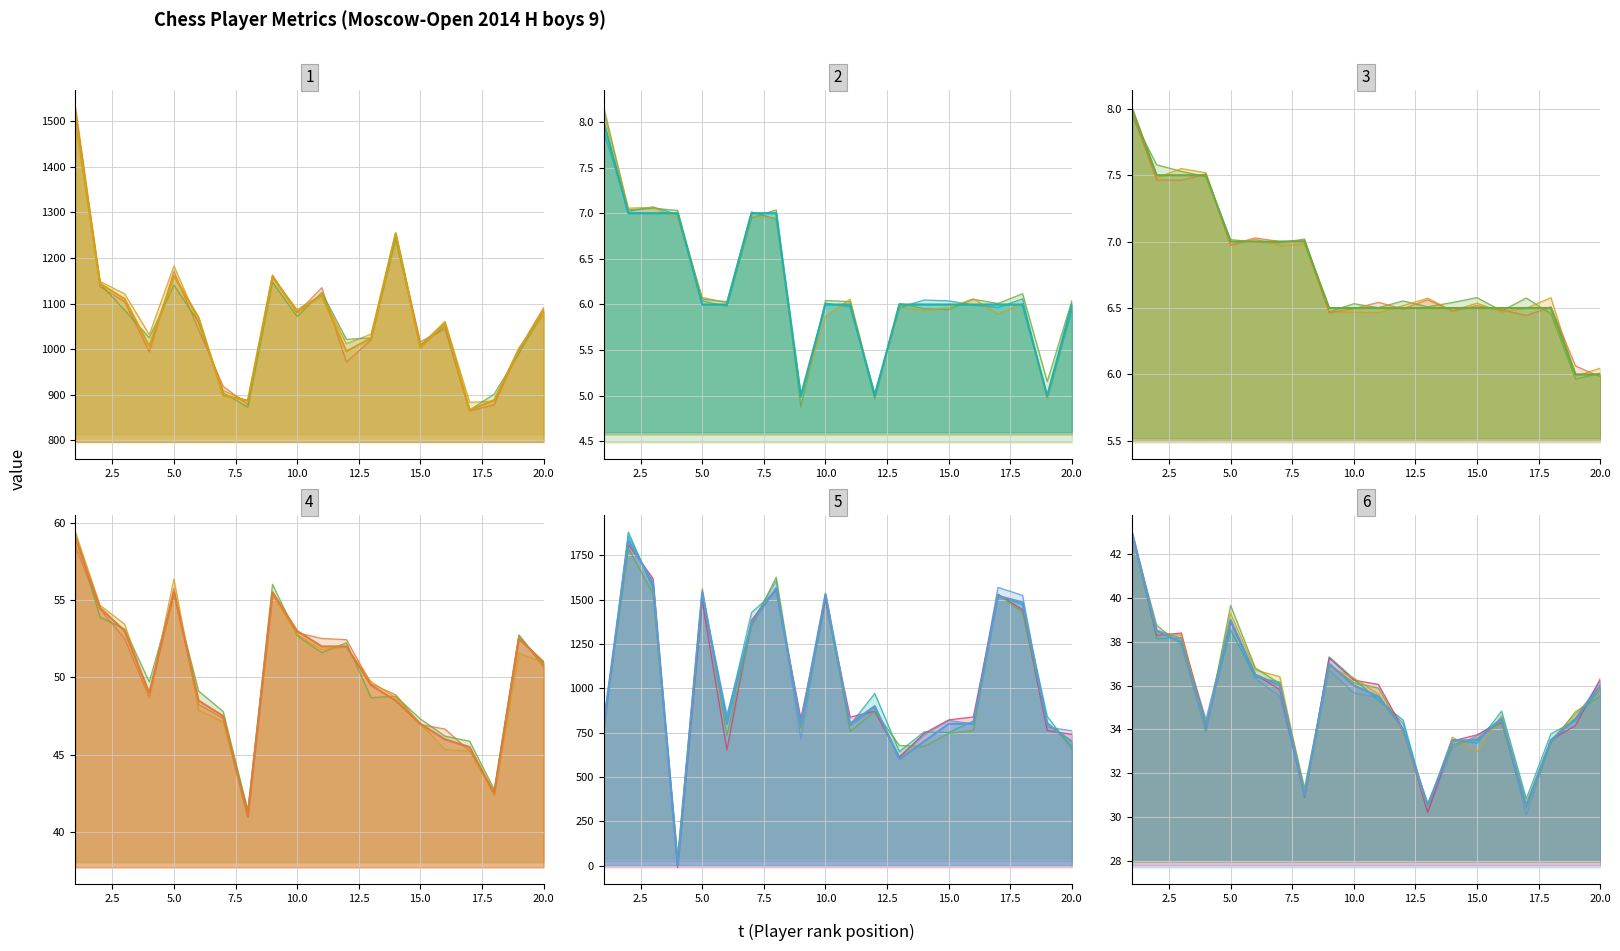

Reading right to left, extract all data points from this chart.

Рп (Performance): 1084.0	999.0	888.0	866.0	1057.0	1003.0	1254.0	1024.0	995.0	1118.0	1082.0	1159.0	887.0	898.0	1069.0	1161.0	1006.0	1110.0	1144.0	1511.0
Доп2 (Buchholz cut): 6.0	5.0	6.0	6.0	6.0	6.0	6.0	6.0	5.0	6.0	6.0	5.0	7.0	7.0	6.0	6.0	7.0	7.0	7.0	8.0
Очки (Points): 6.0	6.0	6.5	6.5	6.5	6.5	6.5	6.5	6.5	6.5	6.5	6.5	7.0	7.0	7.0	7.0	7.5	7.5	7.5	8.0
Доп1 (Buchholz): 51.0	52.5	42.5	45.5	46.0	47.0	48.5	49.5	52.0	52.0	53.0	55.5	41.0	47.5	48.5	55.5	49.0	53.0	54.5	59.0
Рейт. (Rating): 700.0	800.0	1485.0	1522.0	800.0	800.0	700.0	600.0	900.0	800.0	1530.0	800.0	1565.0	1367.0	800.0	1543.0	0.0	1597.0	1836.0	800.0
Доп3 (Sonneborn): 36.0	34.5	33.5	30.5	34.5	33.5	33.5	30.5	34.0	35.5	36.0	37.0	31.0	36.0	36.5	39.0	34.0	38.0	38.5	43.0